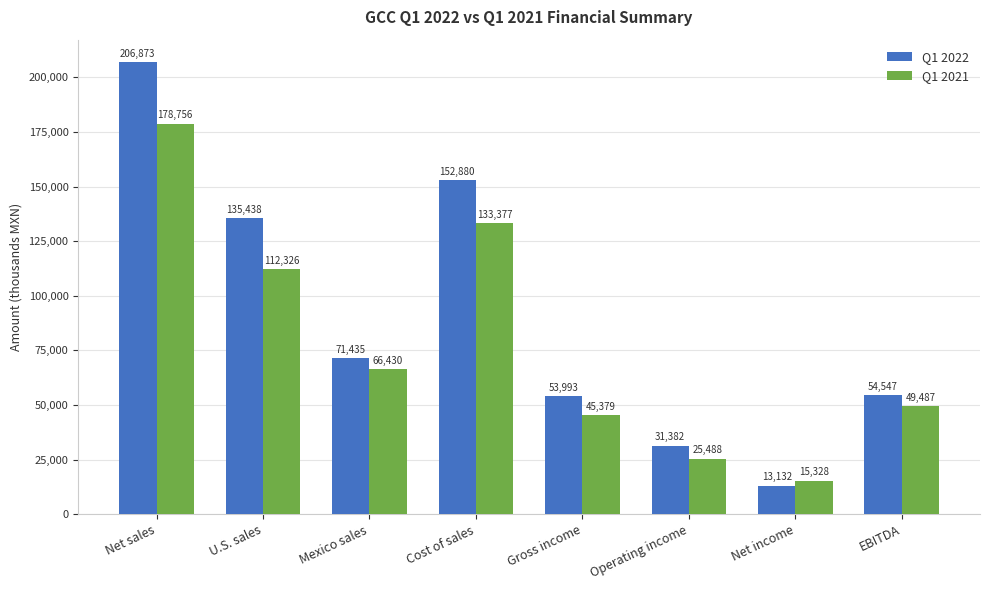

How many distinct data groups are displayed?

2